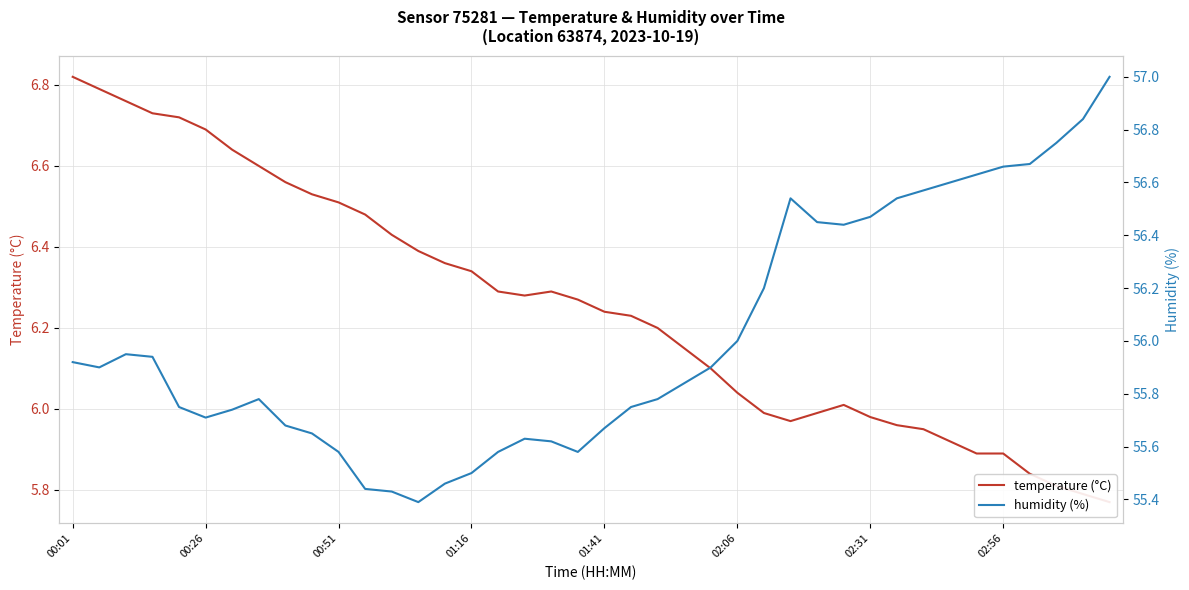

At which label is temperature (°C) closest to 6?

26